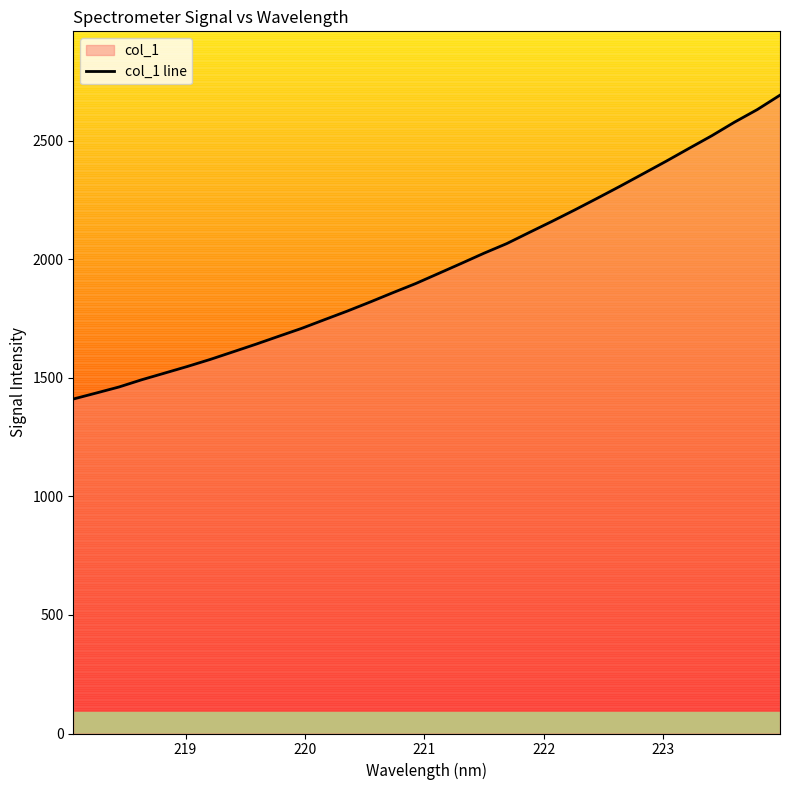

What is the maximum value shown in the chart?

2691.6